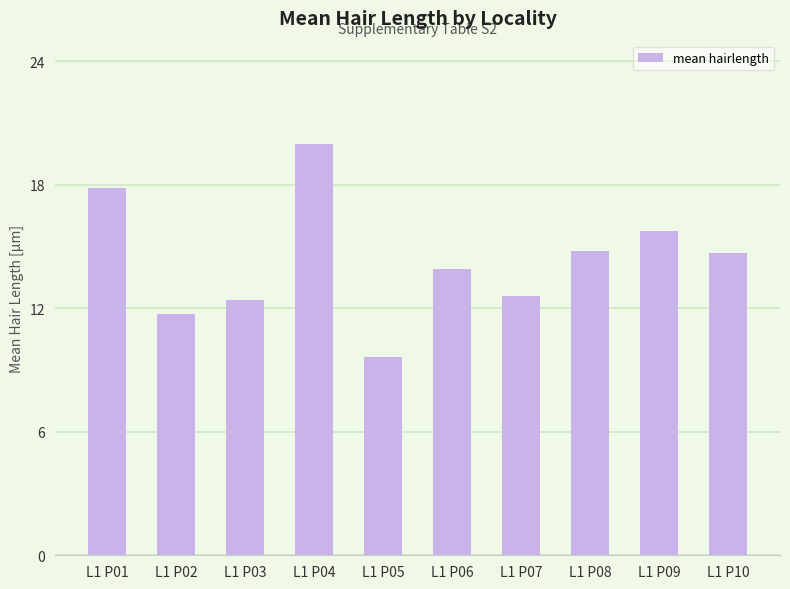

What is the sum of the values at L1 P01 and L1 P07?

30.9